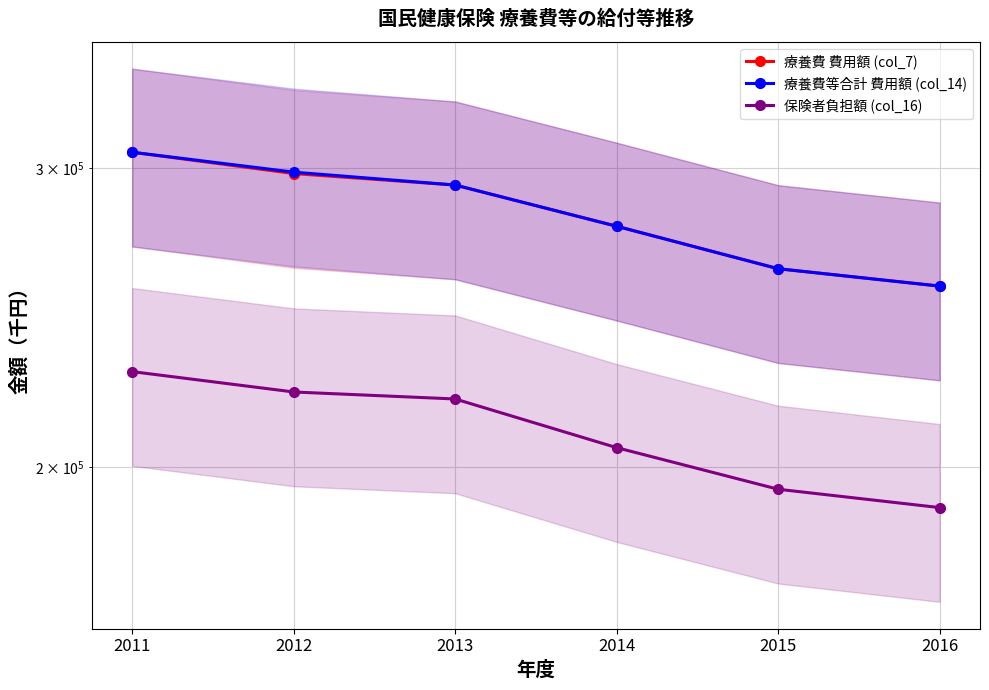

At how many categories does at least one series exceed 202300?

6